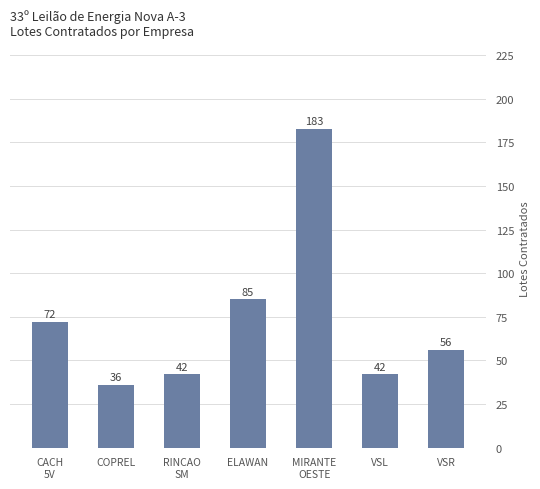

Which label corresponds to the smallest value in the chart?

COPREL